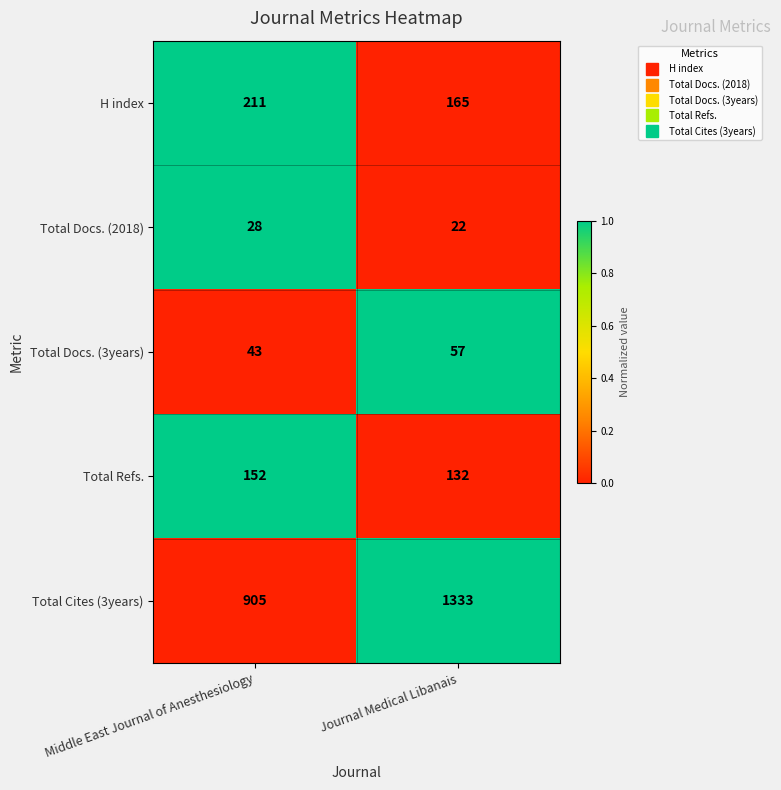

List the series in order of their peak value, highest first.

Total Cites (3years), H index, Total Refs., Total Docs. (3years), Total Docs. (2018)